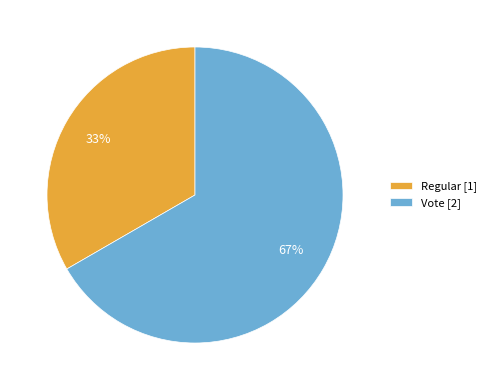

What percentage is the Vote slice, to the nearest percent?

67%